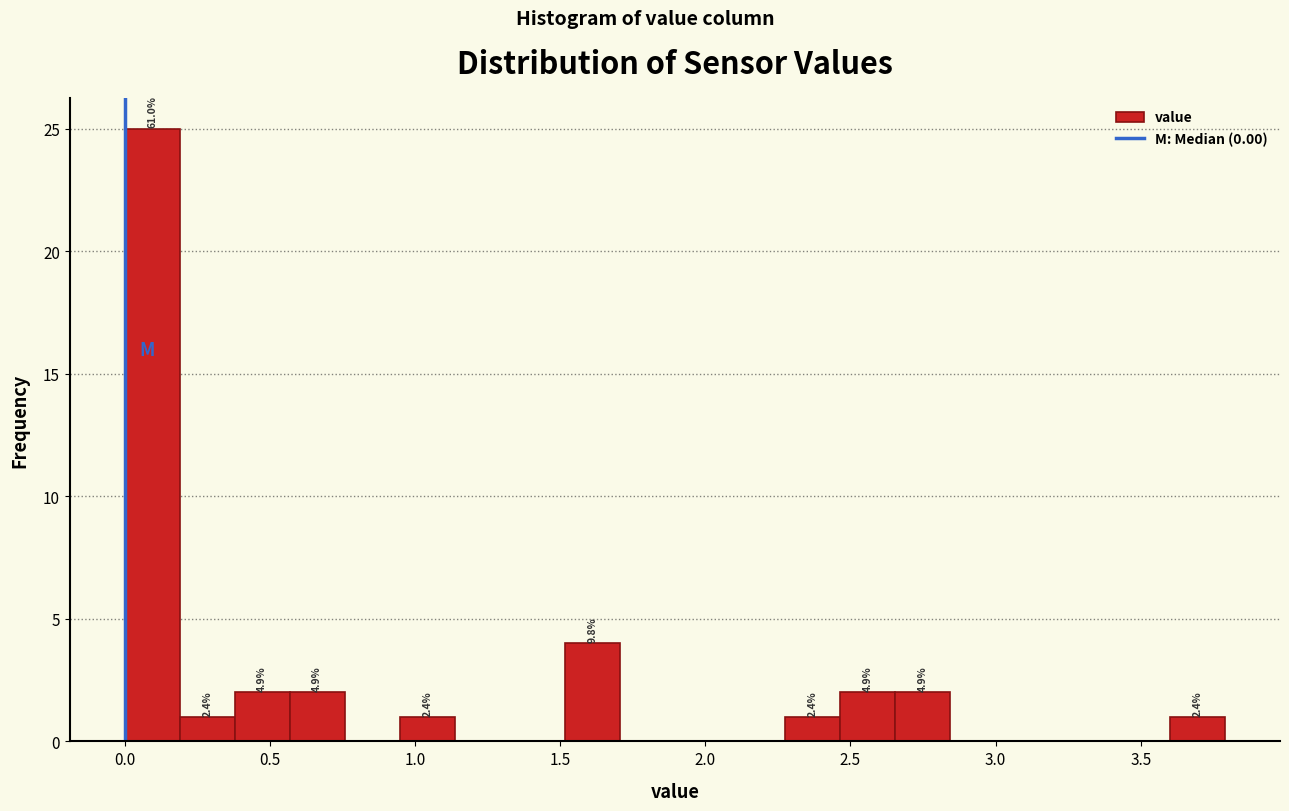

Around what value on the x-axis is the tallest bar? Give the approximate position of its centre, as read against the axis.

0.10